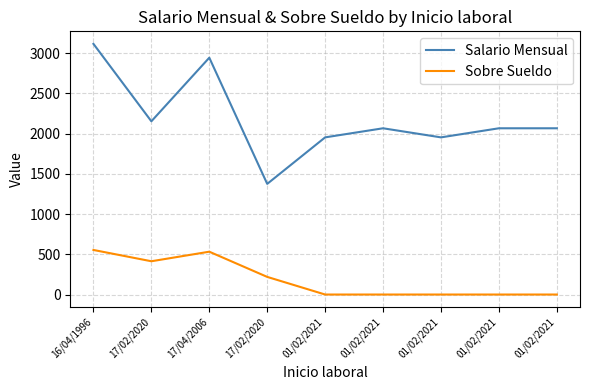

List the series in order of their overall mean, lowest first.

Sobre Sueldo, Salario Mensual